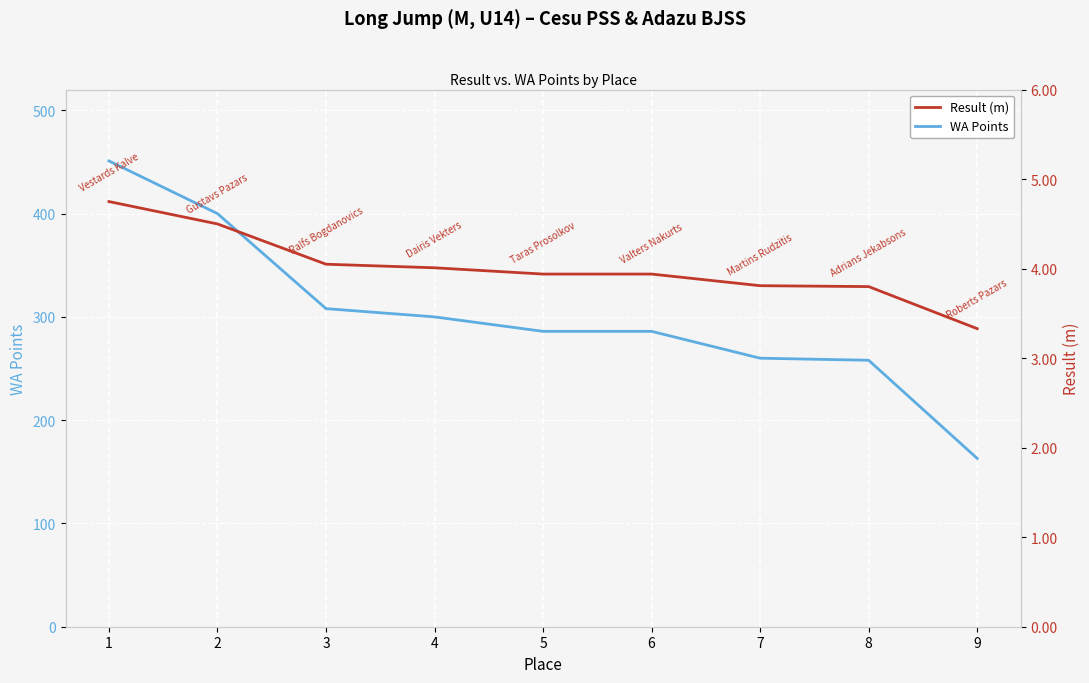

Rank the series at 1 from lowest to highest value.

Result (m), WA Points